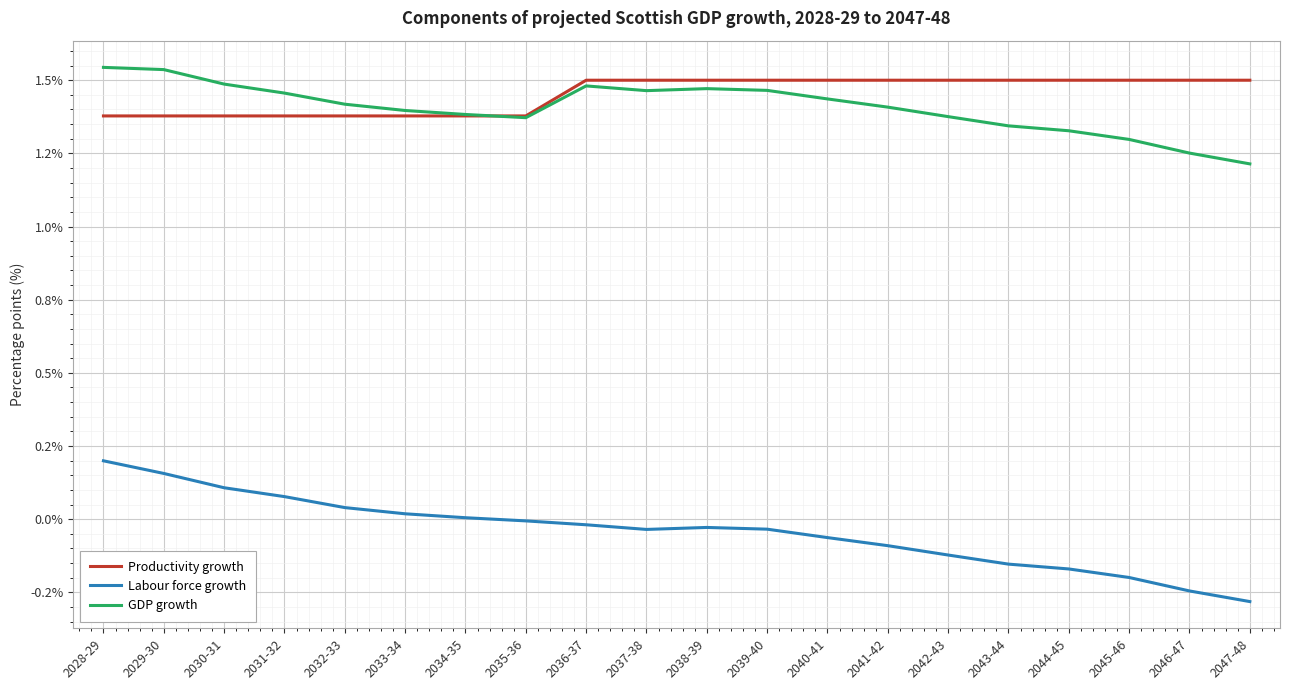

Does the chart display data point markers on the line(s)?

No